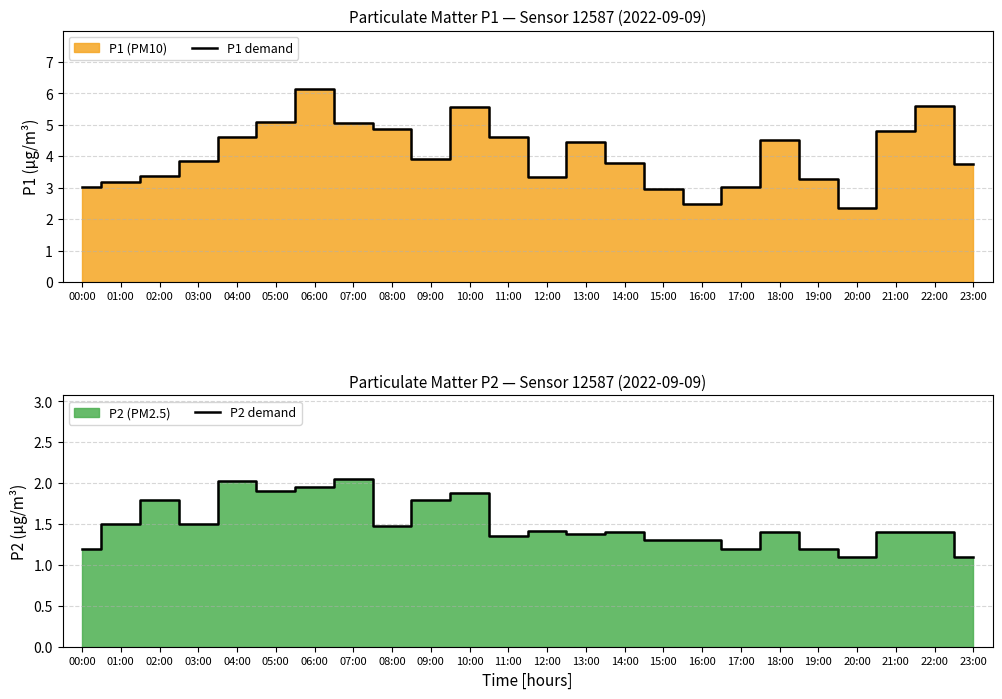

True or false: P1 demand and P2 demand intersect in this chart.

False